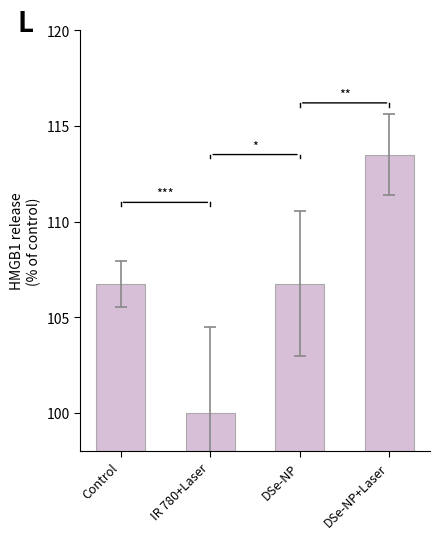

What is the average value?

106.8